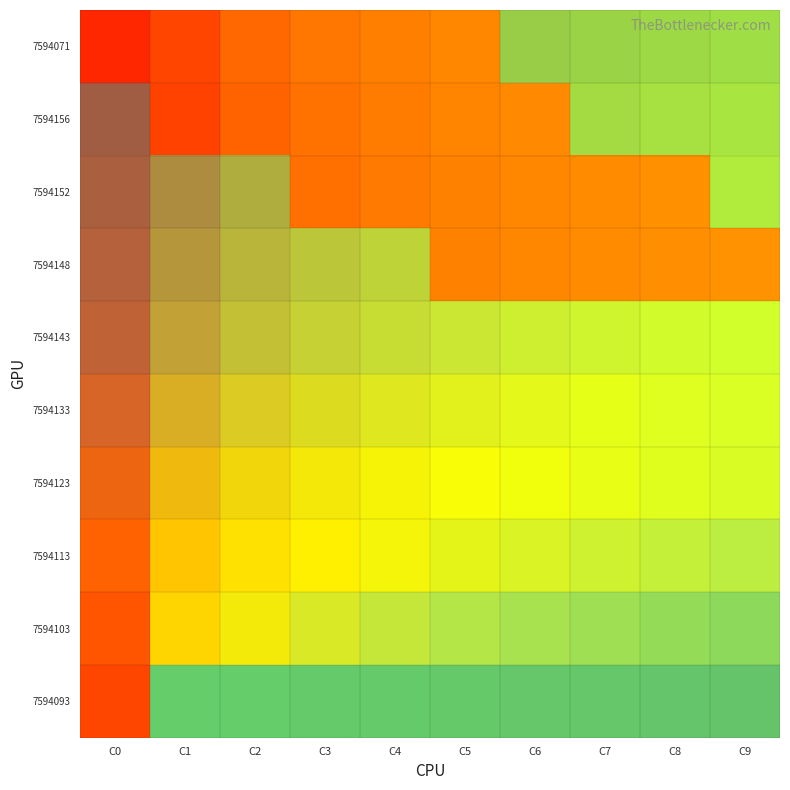

Is the value of 7594143 at C4 greater than the value of 7594113 at C9?

Yes